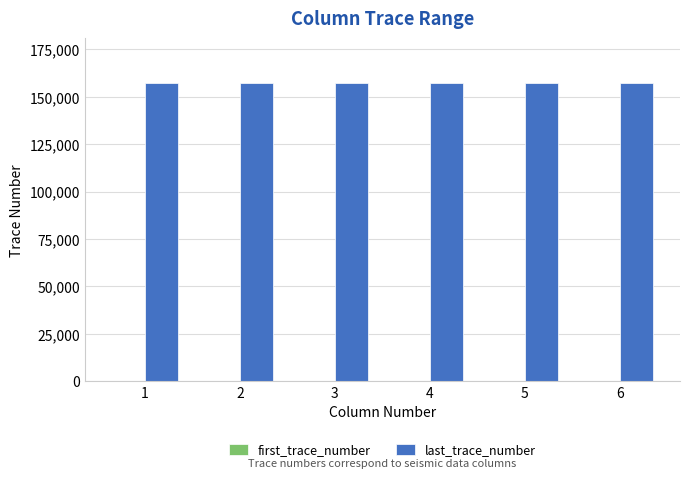

What is the sum of all last_trace_number values?

943524